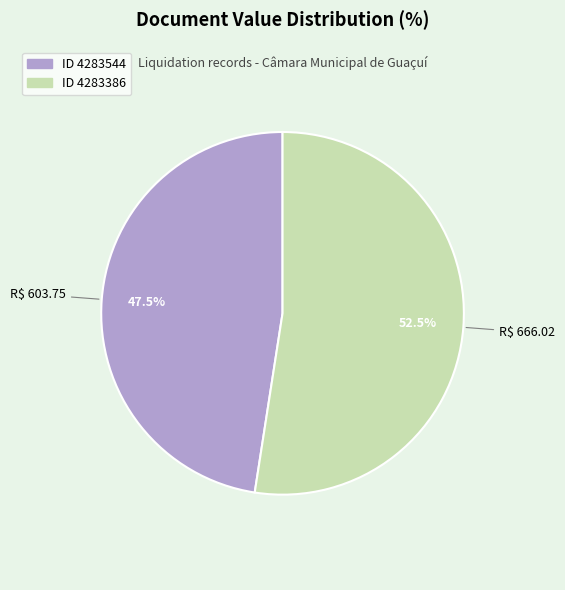

Does any single category account for the majority?

Yes